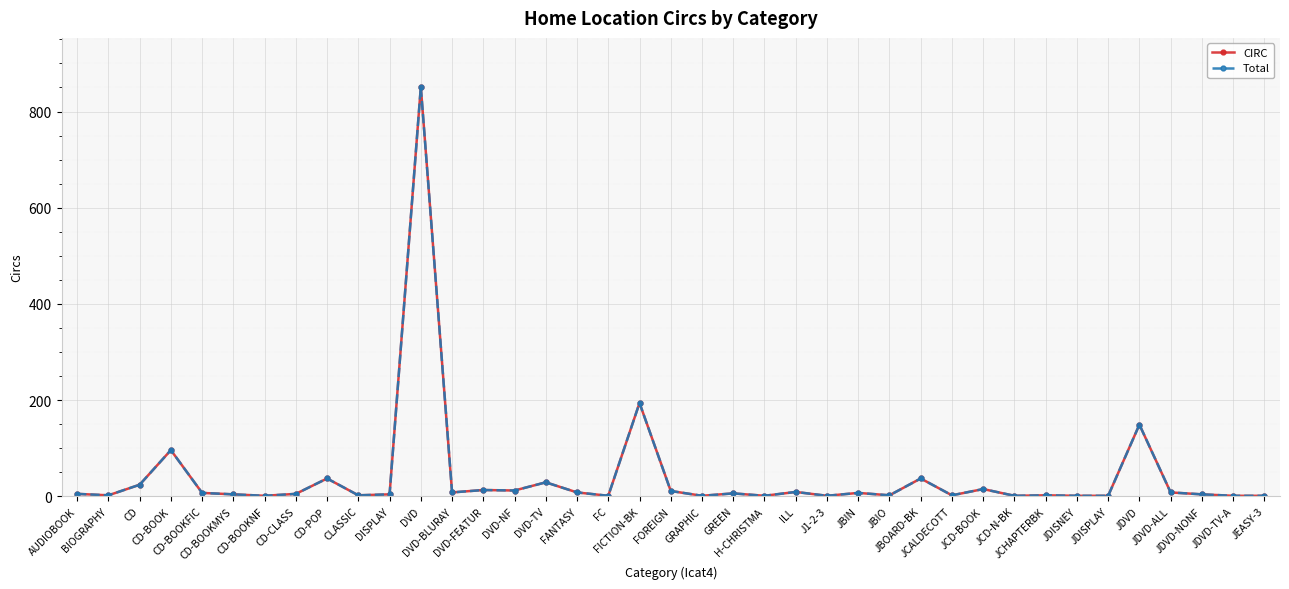

At CLASSIC, list the series in order from smallest to largest.

CIRC, Total